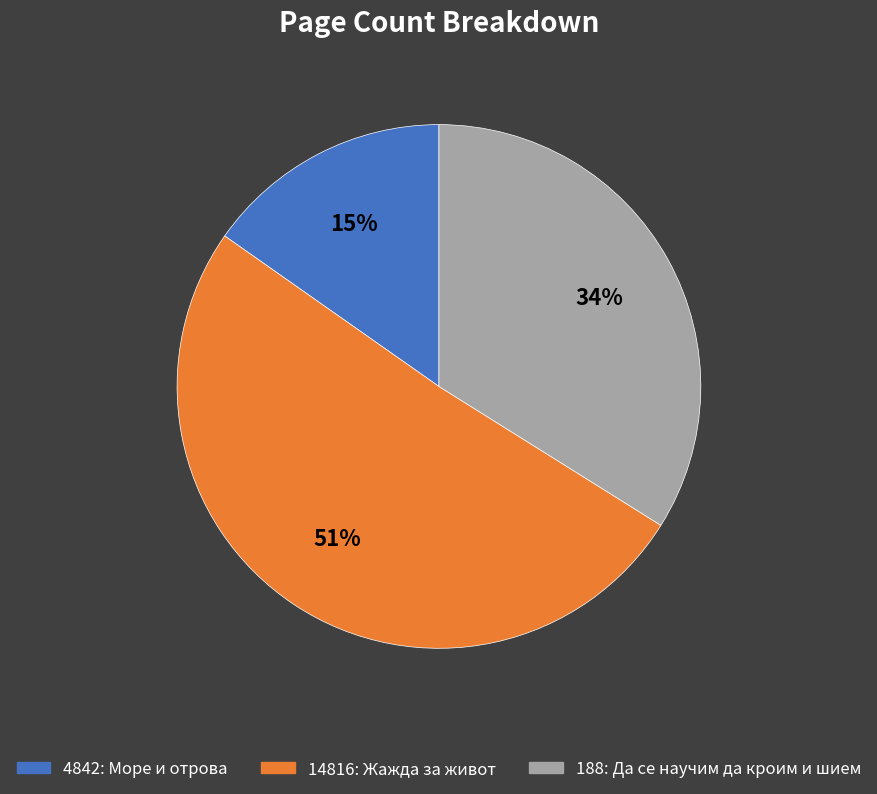

What percentage is the 14816 slice, to the nearest percent?

51%